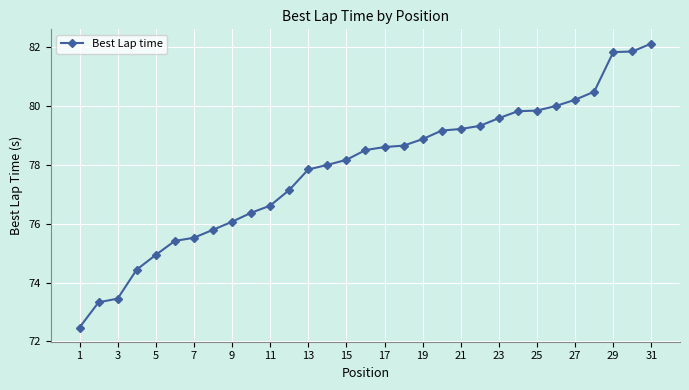

What is the value of the 4th point from the left?

74.4